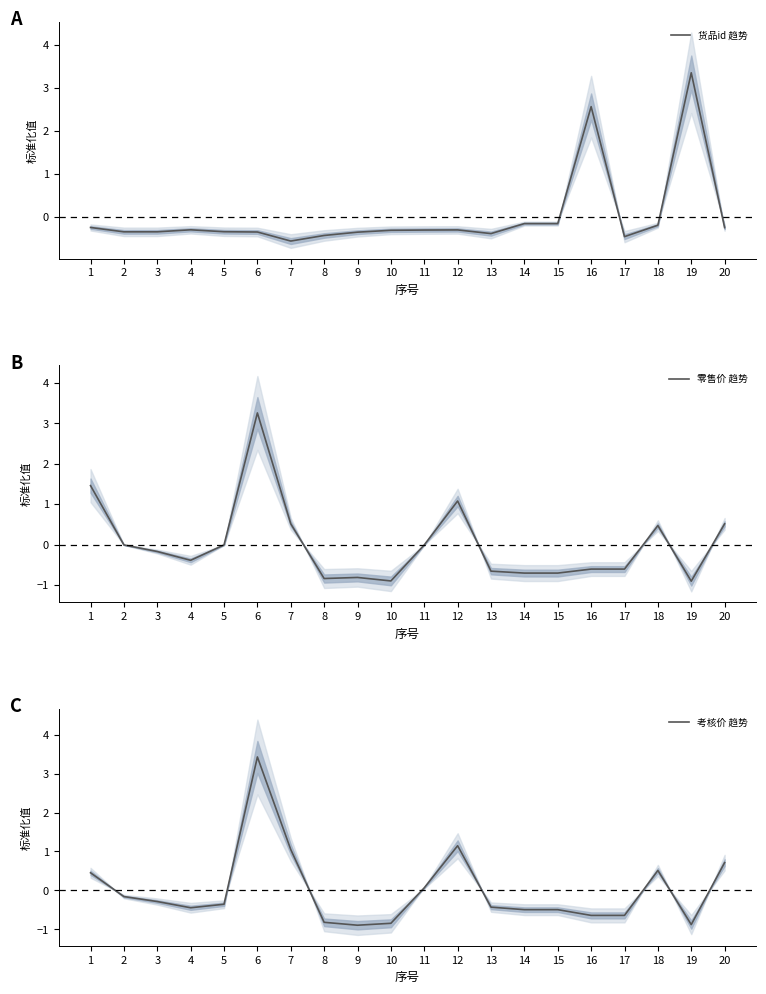

List the series in order of their peak value, lowest first.

零售价 趋势, 货品id 趋势, 考核价 趋势